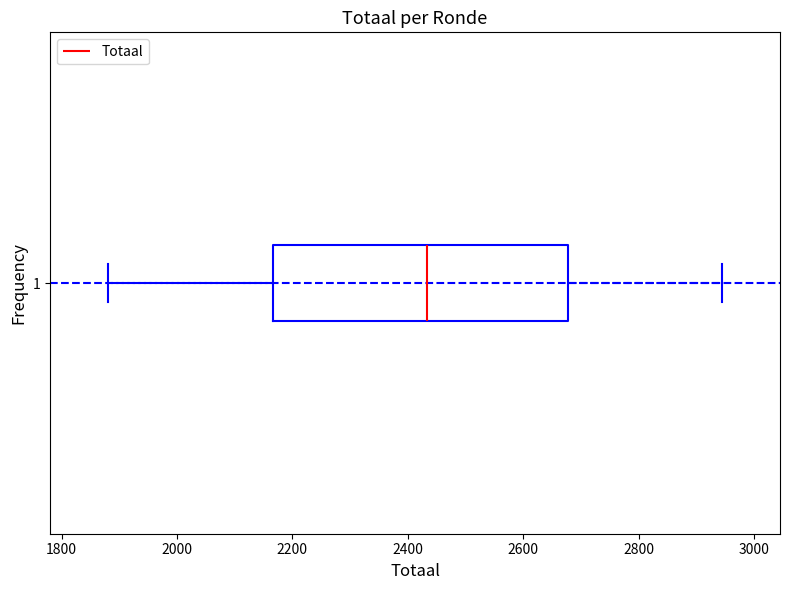

Where is the left edge of the box at y = 1 on the x-axis? The values are not printed on the chart, so give them approximately, as read against the axis.

2160